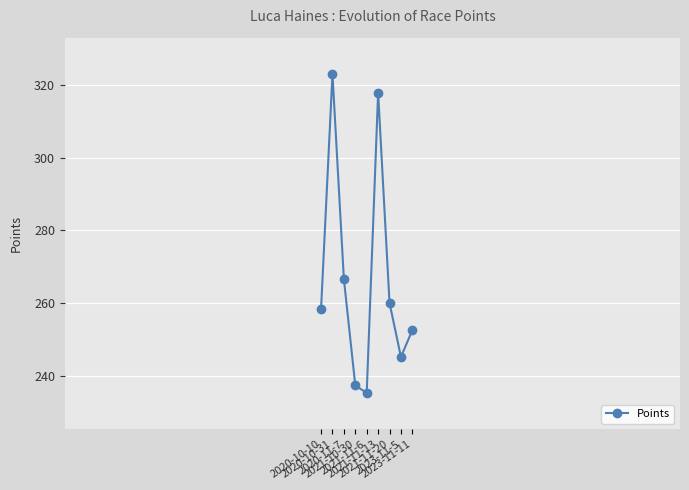

Rank the categories by value from highest to lowest.

2020-10-31, 2021-11-13, 2020-11-7, 2021-11-20, 2020-10-10, 2023-11-11, 2023-11-5, 2021-10-30, 2021-11-6